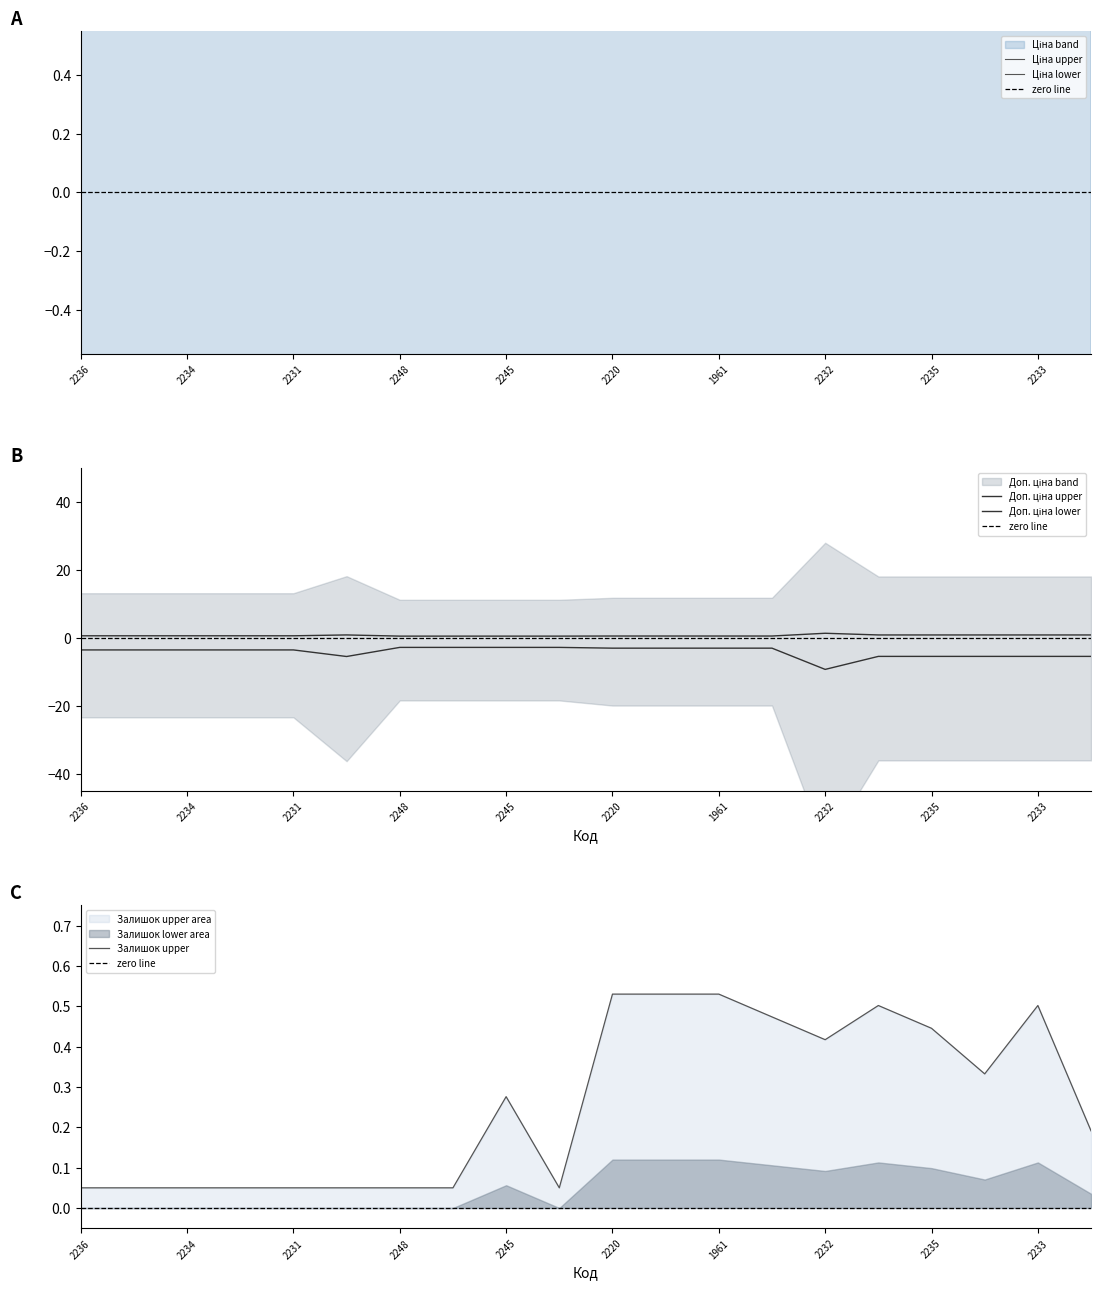

The Залишок upper series shows 0.5 at 2233. True or false?

True